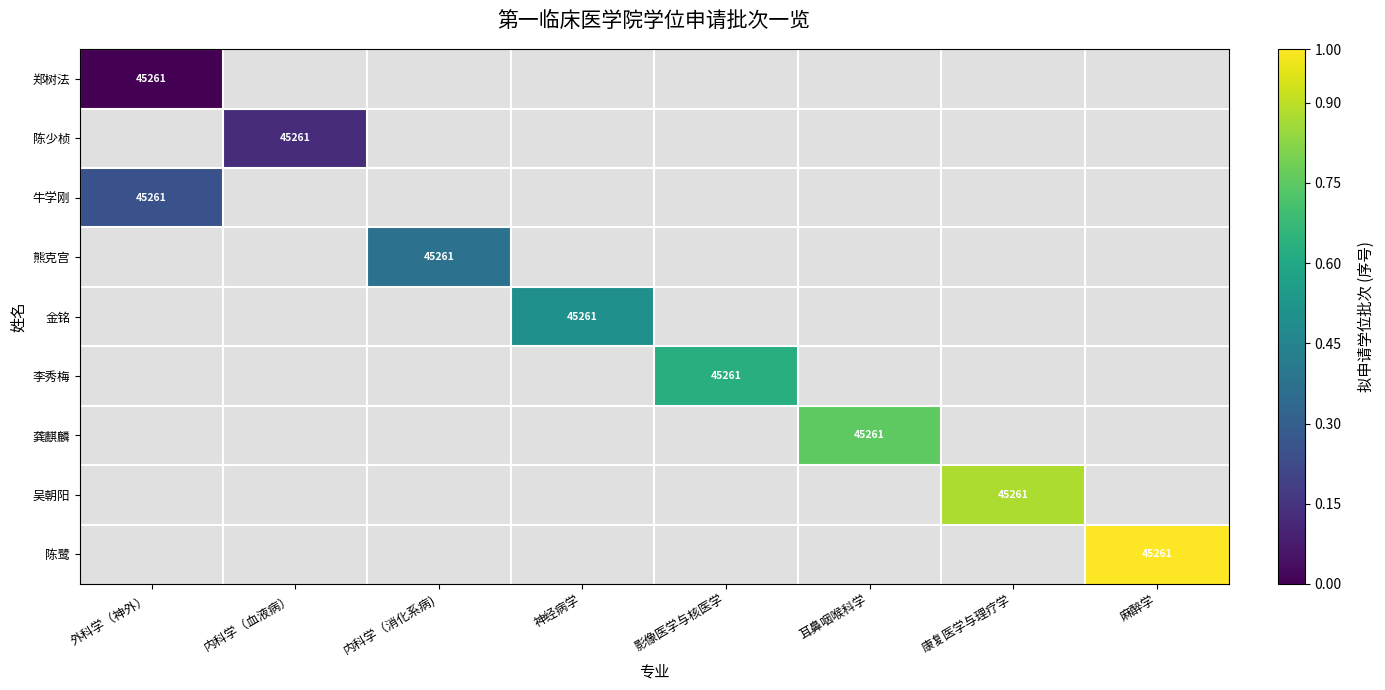

Between 外科学（神外） and 影像医学与核医学, which is larger?

影像医学与核医学